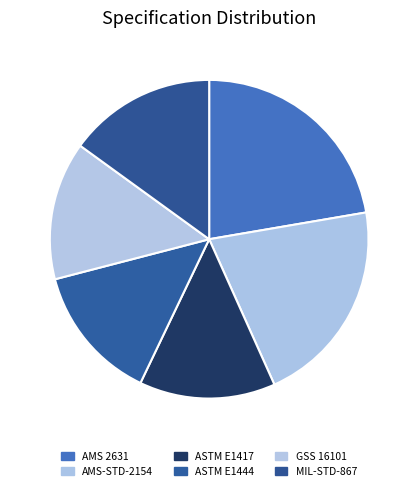

To the nearest percent, what is the difference between the AMS-STD-2154 and GSS 16101 slice percentages?

7%